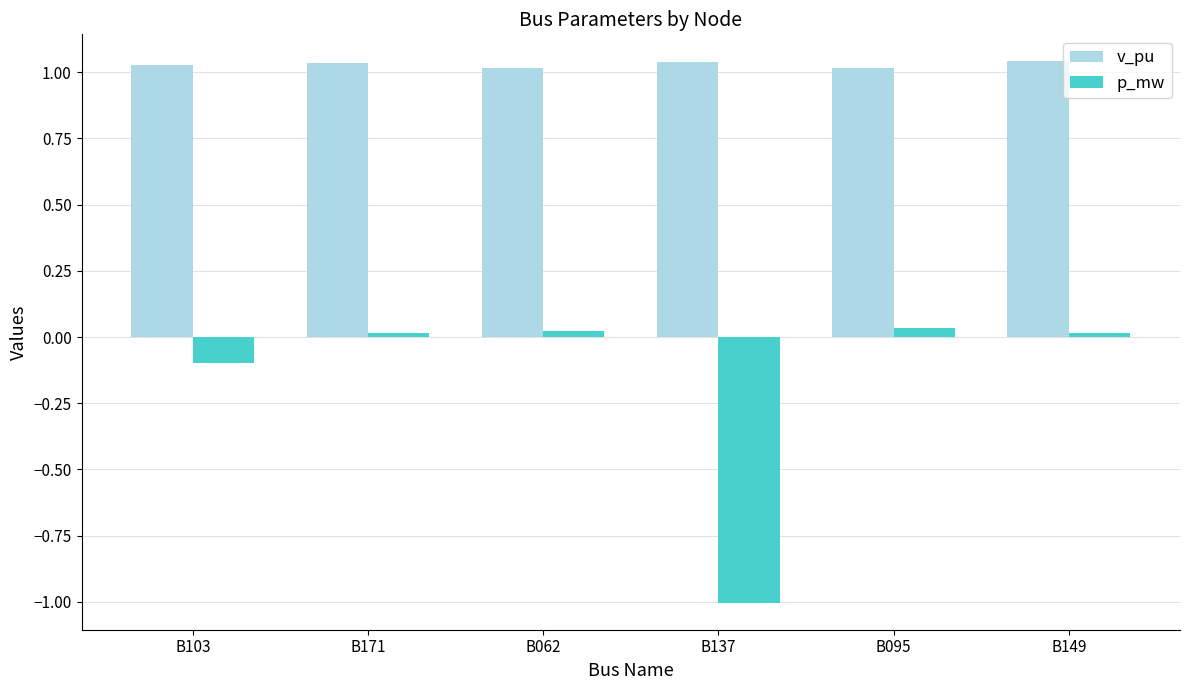

Which series has the widest spread of values?

p_mw